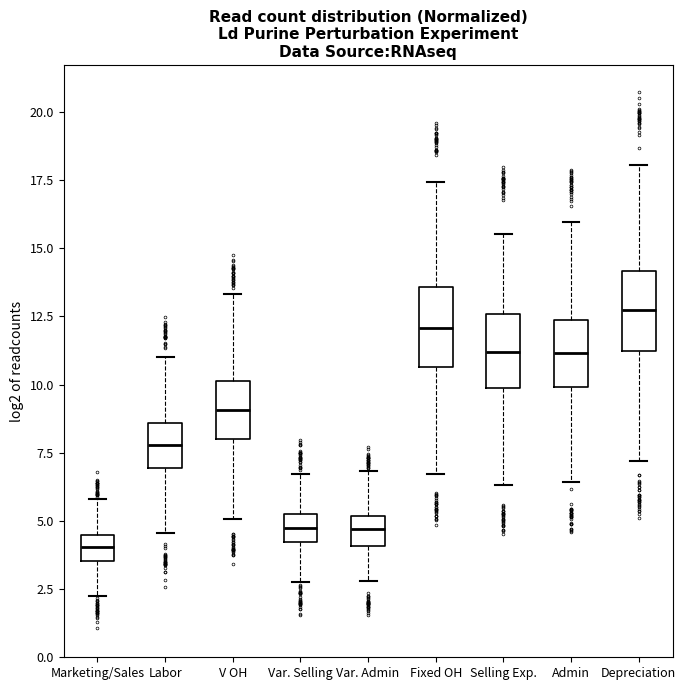

Where is the lower edge of the box for Fixed OH on the y-axis? The values are not printed on the chart, so give them approximately, as read against the axis.

10.5